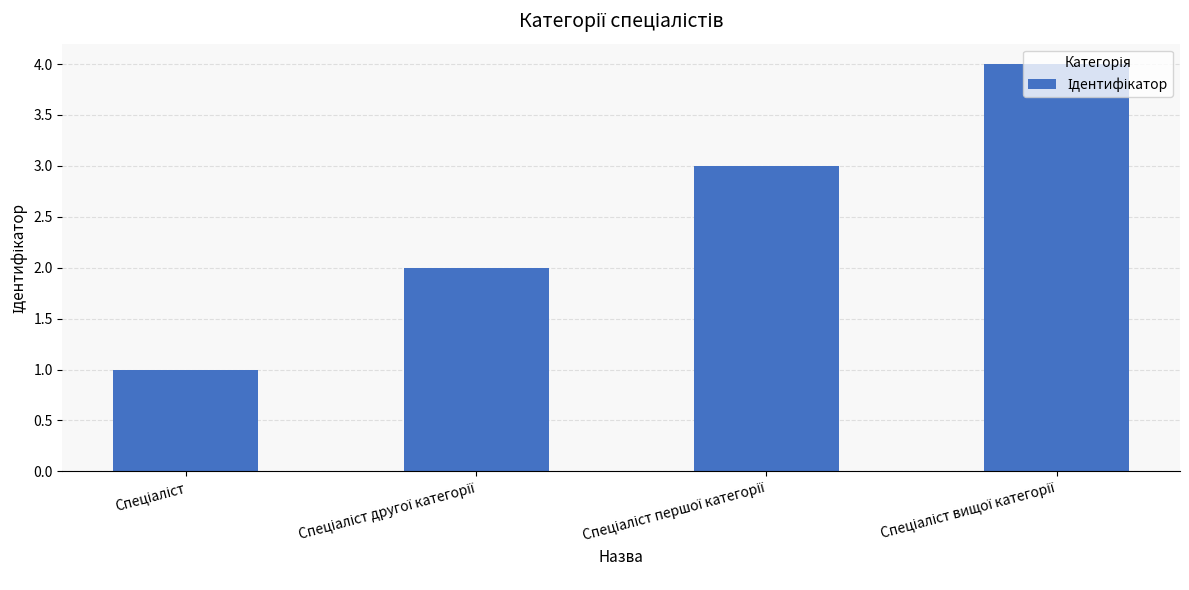

Does the chart contain any negative values?

No